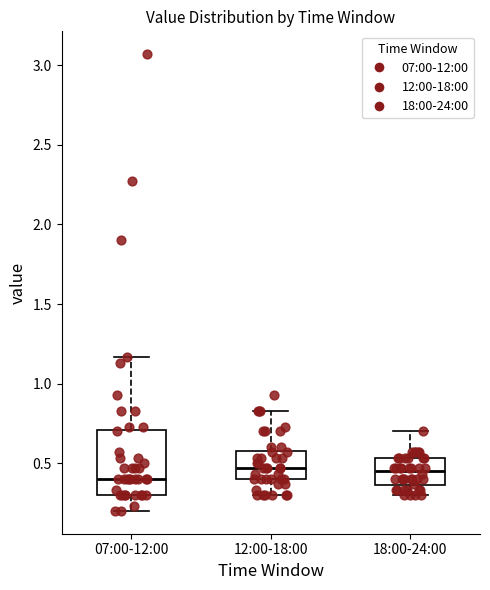

Reading left to right, read every box against the y-axis: the position of its median line, the range the box covers, and the ends of its whiskers. The values are not printed on the chart, so give them approximately, as read against the axis.

07:00-12:00: median 0.40, box 0.30 to 0.70, whiskers 0.20 to 1.15
12:00-18:00: median 0.45, box 0.40 to 0.60, whiskers 0.30 to 0.85
18:00-24:00: median 0.45, box 0.35 to 0.55, whiskers 0.30 to 0.70